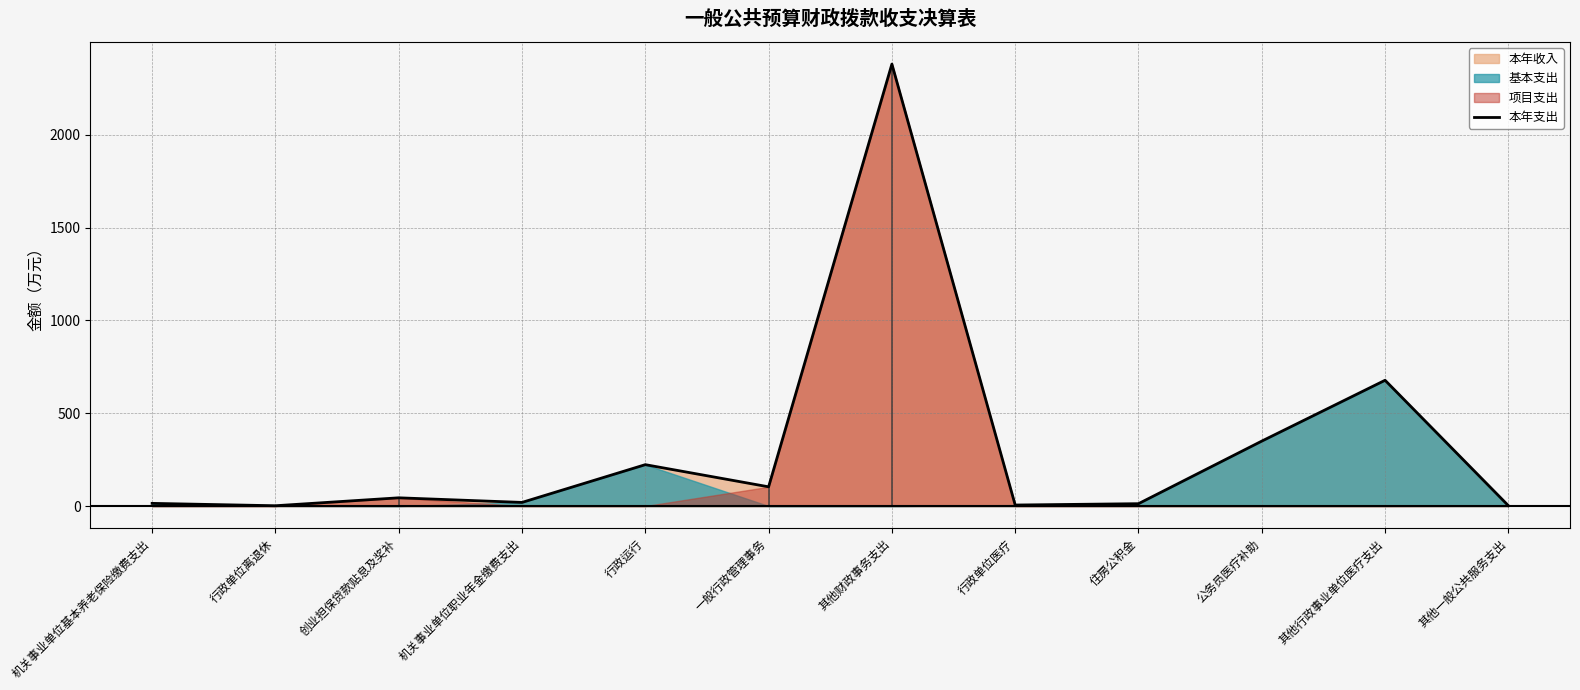

Rank the categories by value from lowest to highest.

行政单位离退休, 其他一般公共服务支出, 行政单位医疗, 住房公积金, 机关事业单位基本养老保险缴费支出, 机关事业单位职业年金缴费支出, 创业担保贷款贴息及奖补, 一般行政管理事务, 行政运行, 公务员医疗补助, 其他行政事业单位医疗支出, 其他财政事务支出